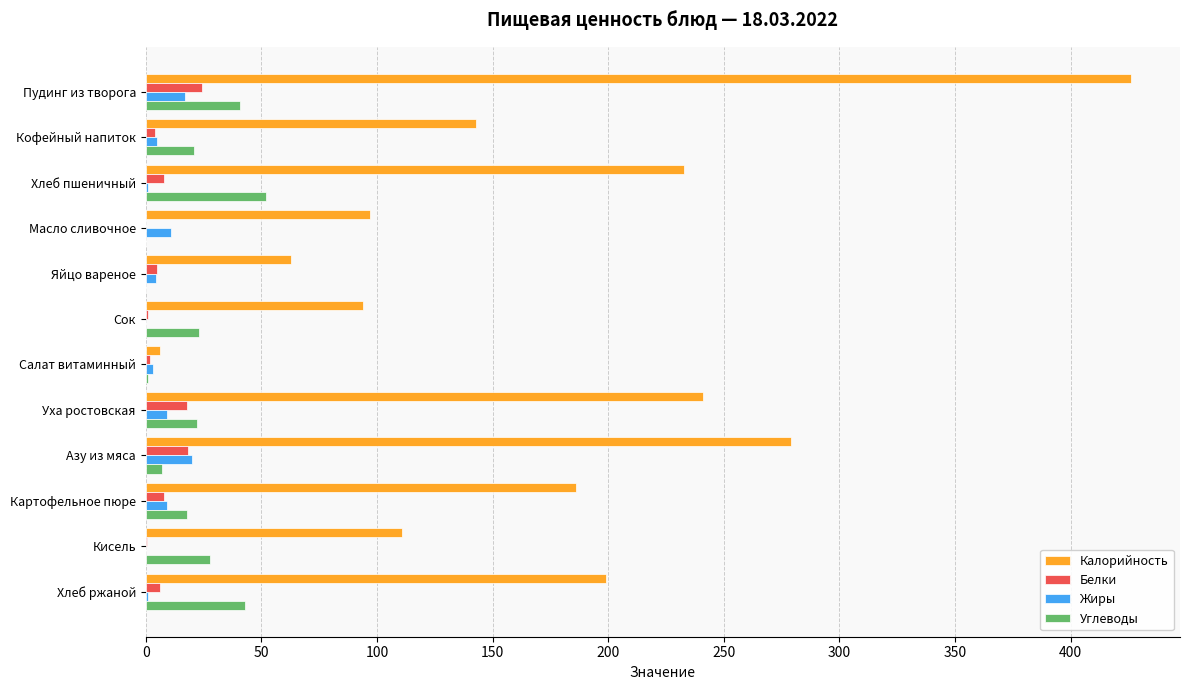

What is the greatest value displayed?

426.0